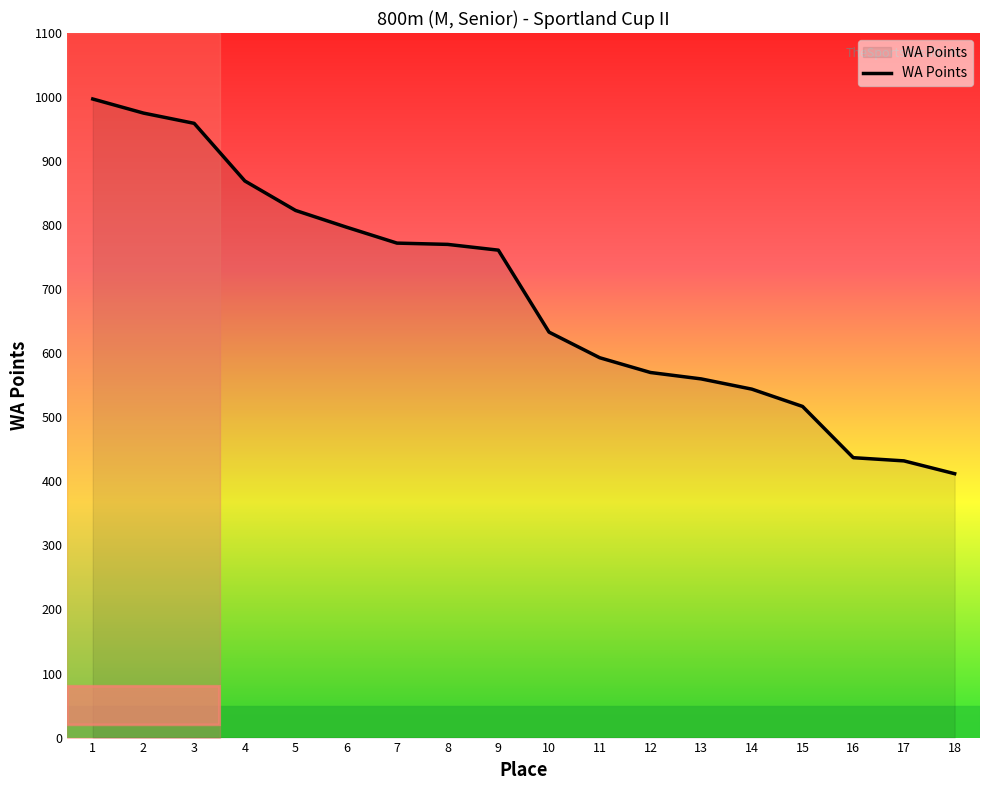

Between 9 and 7, which is larger?

7